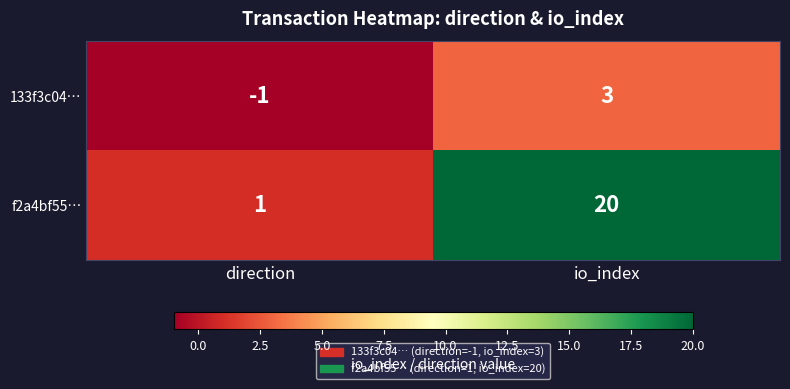

At io_index, list the series in order from smallest to largest.

133f3c04…, f2a4bf55…